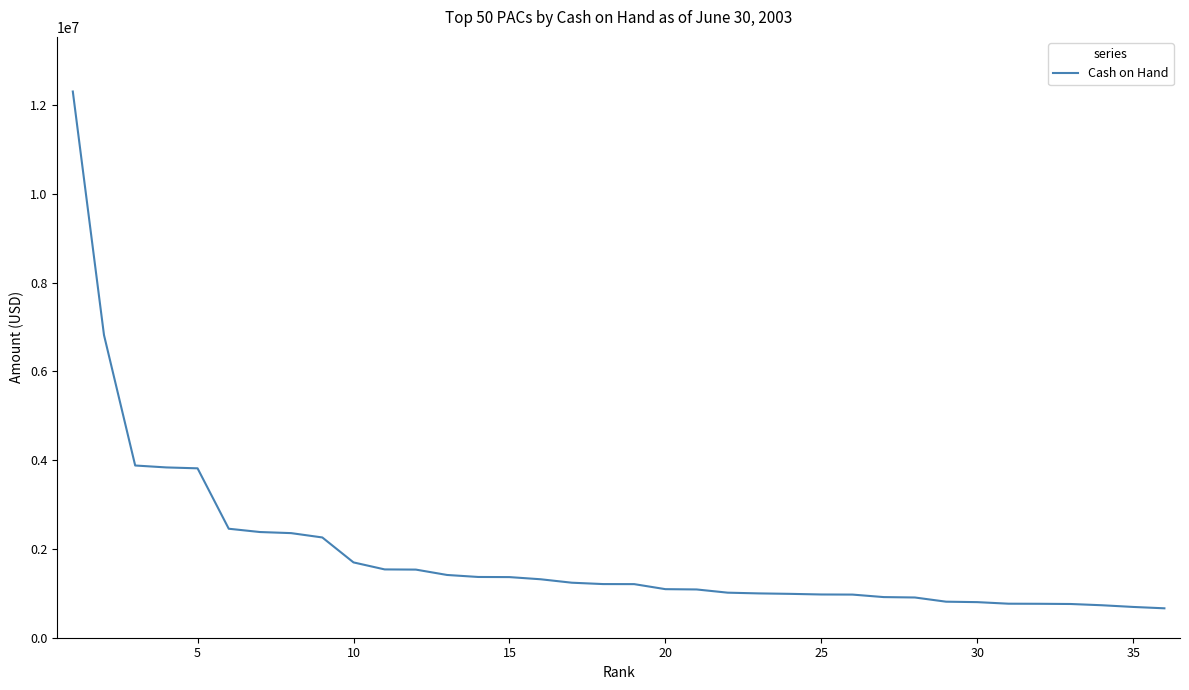

What is the maximum value shown in the chart?

12308161.2